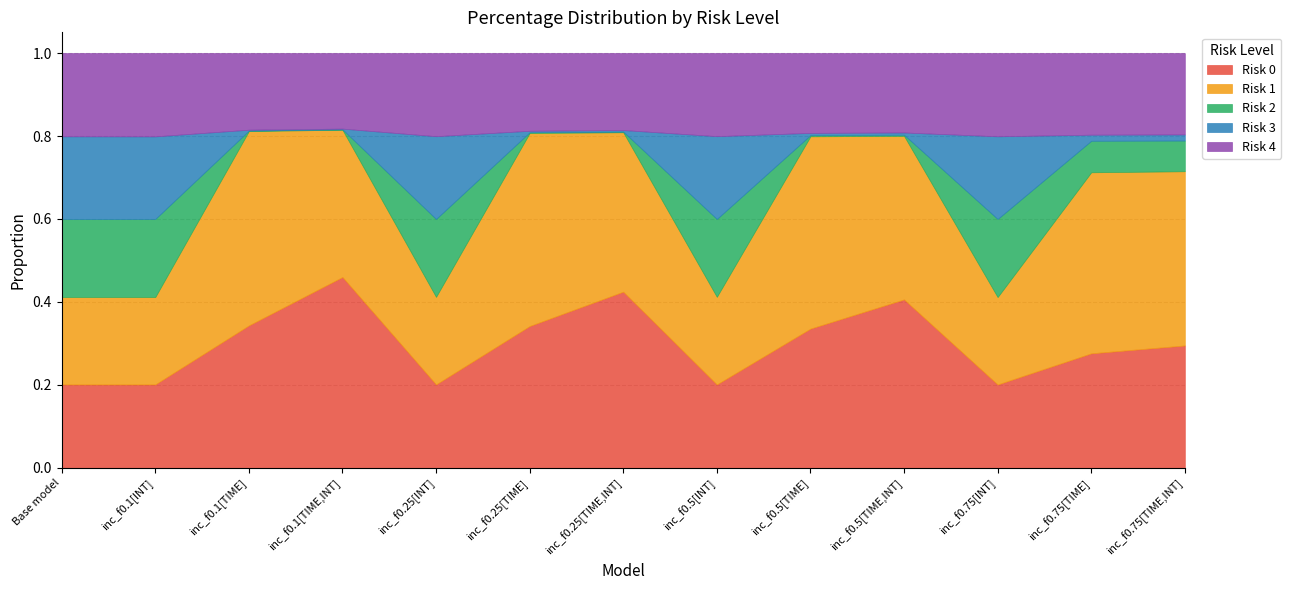

Where is the first local maximum for Risk 1?

inc_f0.1[TIME]